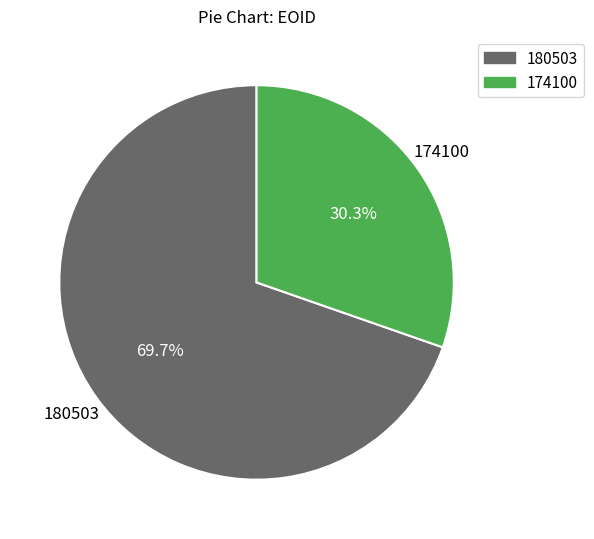

Is there any slice that represents more than half of the pie?

Yes